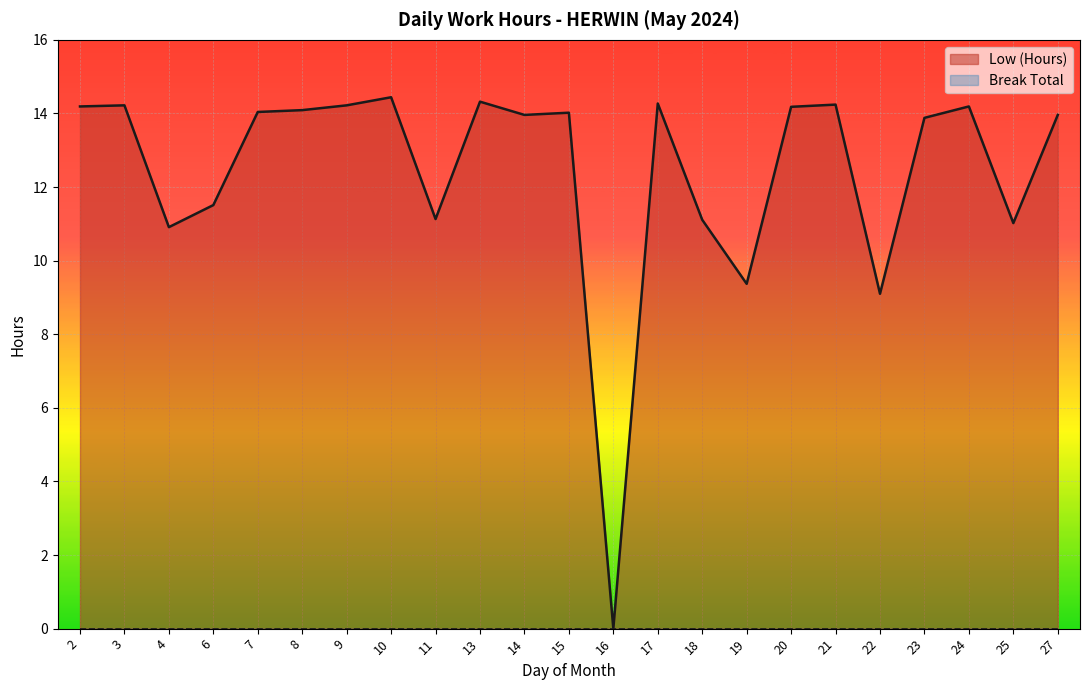

What is the average value?

12.5